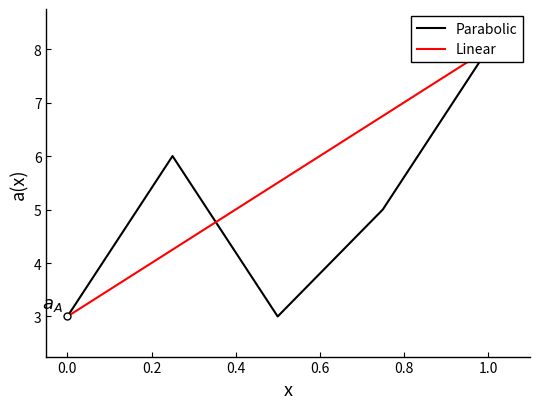

True or false: Parabolic and Linear cross at least once.

True